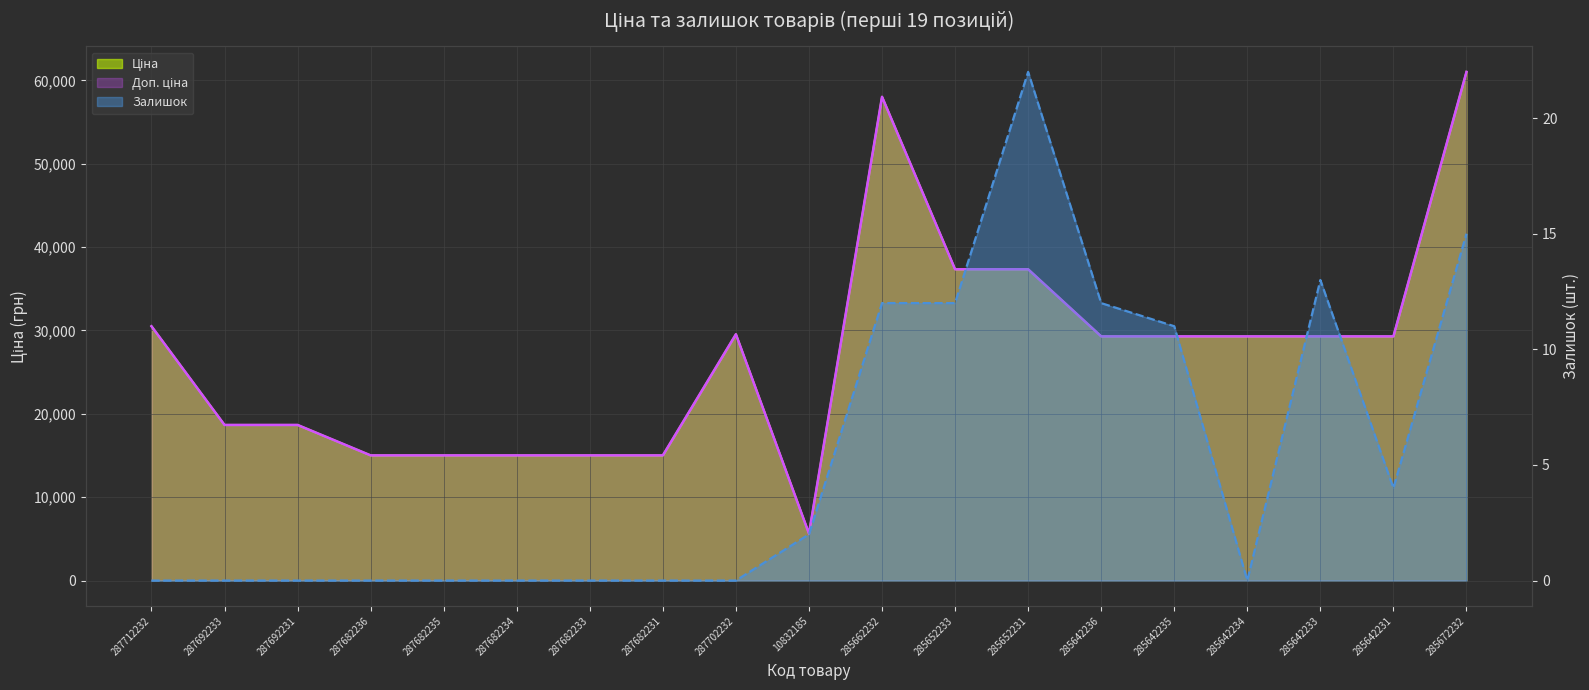

The Ціна series shows 8017.2 at 10832185. True or false?

False